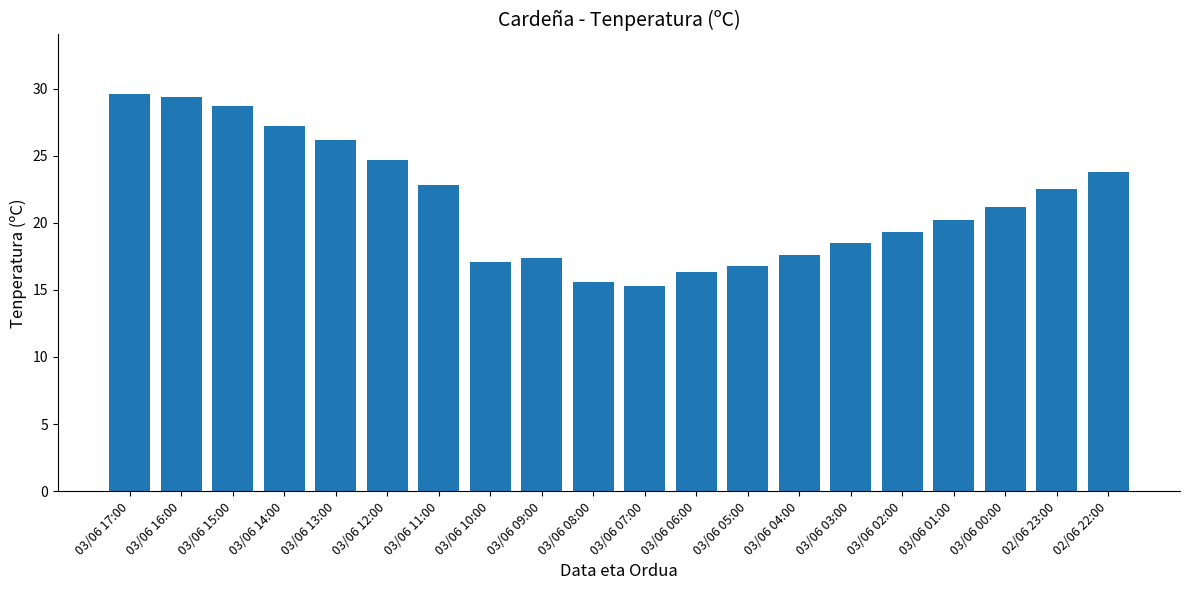

Reading right to left, extract all data points from this chart.

02/06 22:00=23.8	02/06 23:00=22.5	03/06 00:00=21.2	03/06 01:00=20.2	03/06 02:00=19.3	03/06 03:00=18.5	03/06 04:00=17.6	03/06 05:00=16.8	03/06 06:00=16.3	03/06 07:00=15.3	03/06 08:00=15.6	03/06 09:00=17.4	03/06 10:00=17.1	03/06 11:00=22.8	03/06 12:00=24.7	03/06 13:00=26.2	03/06 14:00=27.2	03/06 15:00=28.7	03/06 16:00=29.4	03/06 17:00=29.6